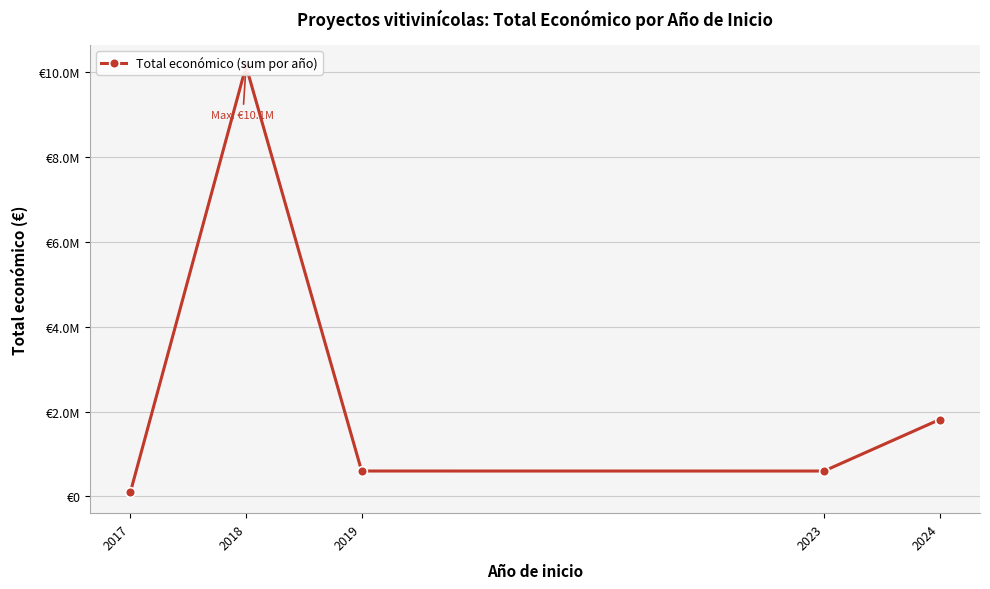

How many data points are less than 599957?

2